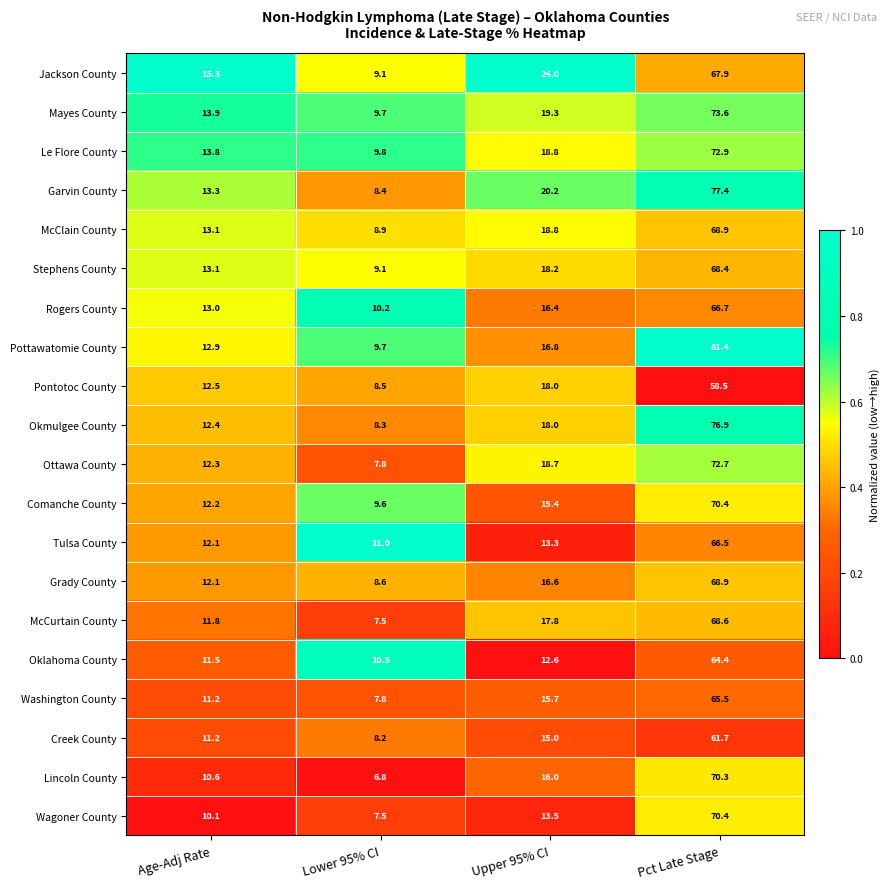

What is the total value across all series at Pct Late Stage?

1392.0